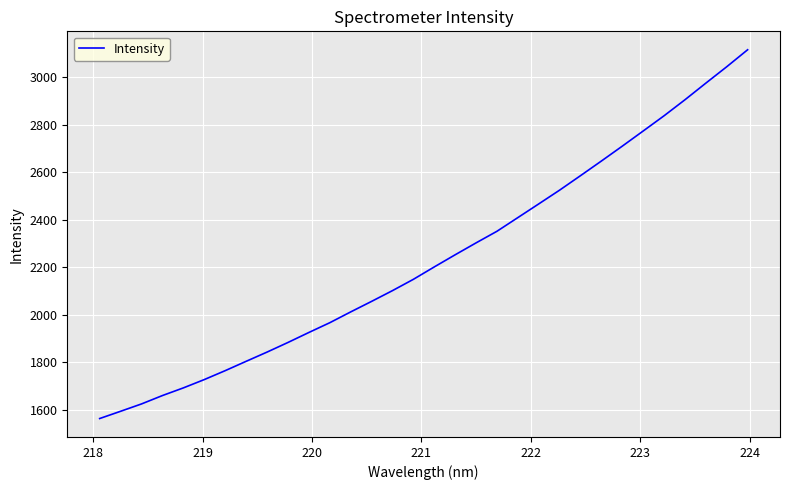

What is the difference between the maximum and minimum values?

1553.9